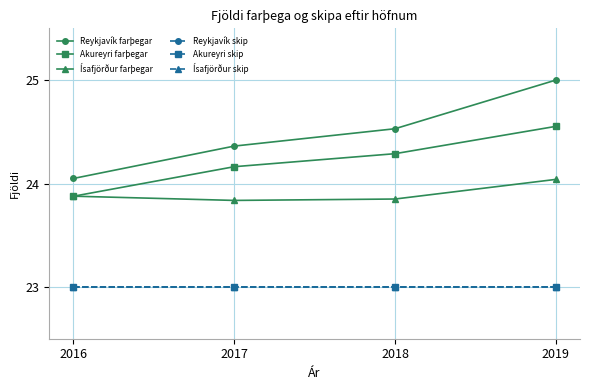

Count the number of categories in the chart.

4